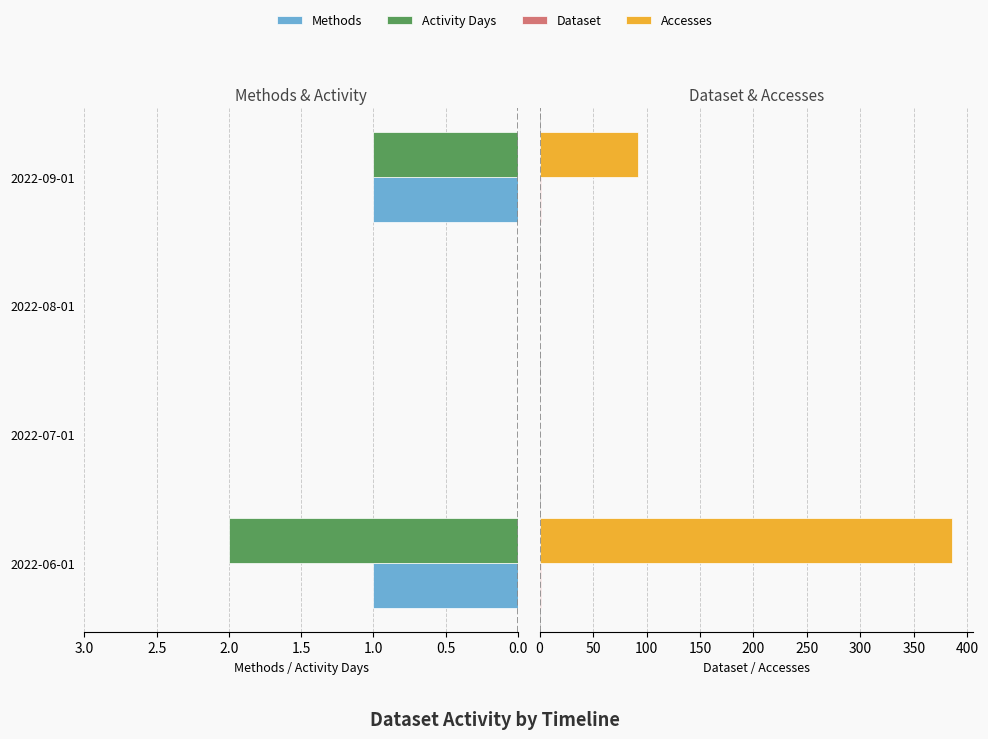

Reading left to right, what are all the values shown in this chart?

Methods: 1	0	0	1
Activity Days: 2	0	0	1
Dataset: 1	0	0	1
Accesses: 386	0	0	92